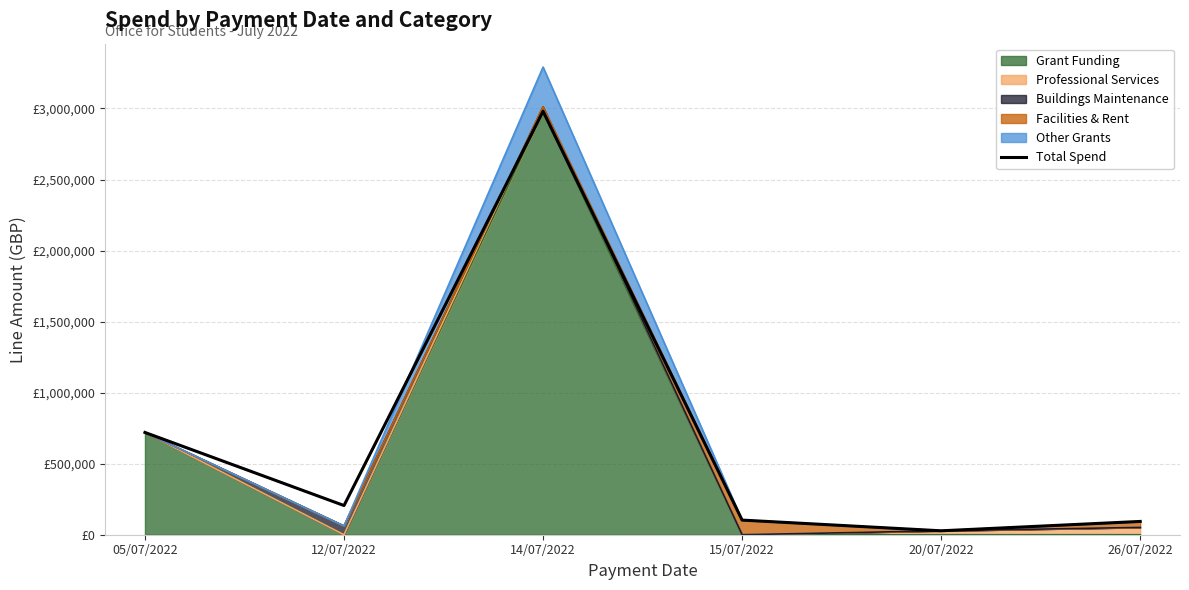

What is the change in value from 14/07/2022 to 20/07/2022?

-2952578.0